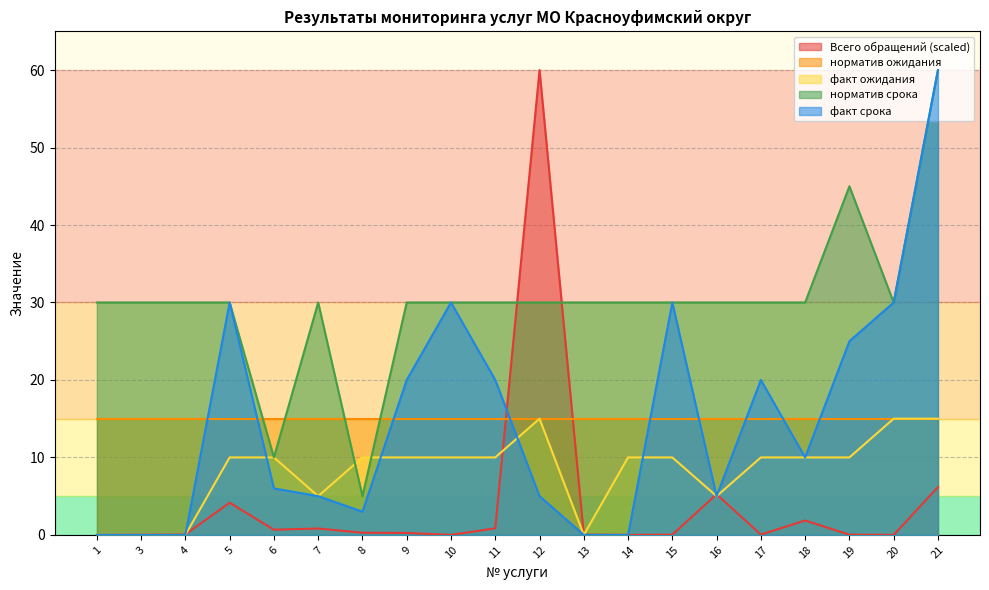

Does the chart have visible grid lines?

Yes